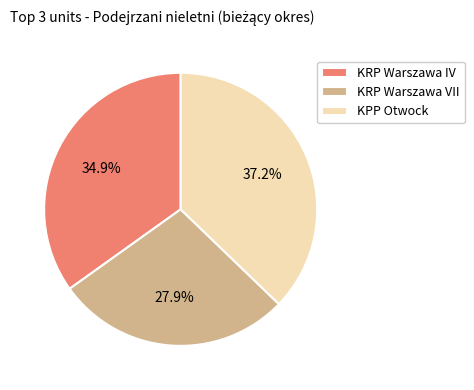

To the nearest percent, what portion does KPP Otwock represent?

37%